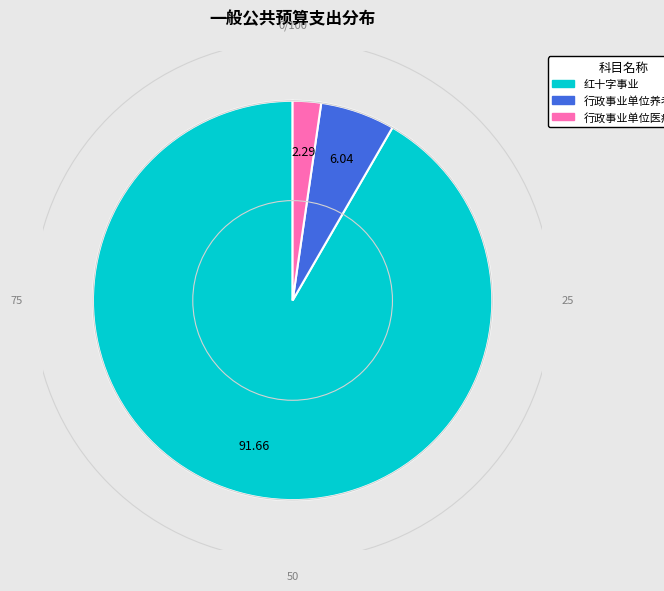

Which has a higher value, 行政事业单位医疗 or 红十字事业?

红十字事业